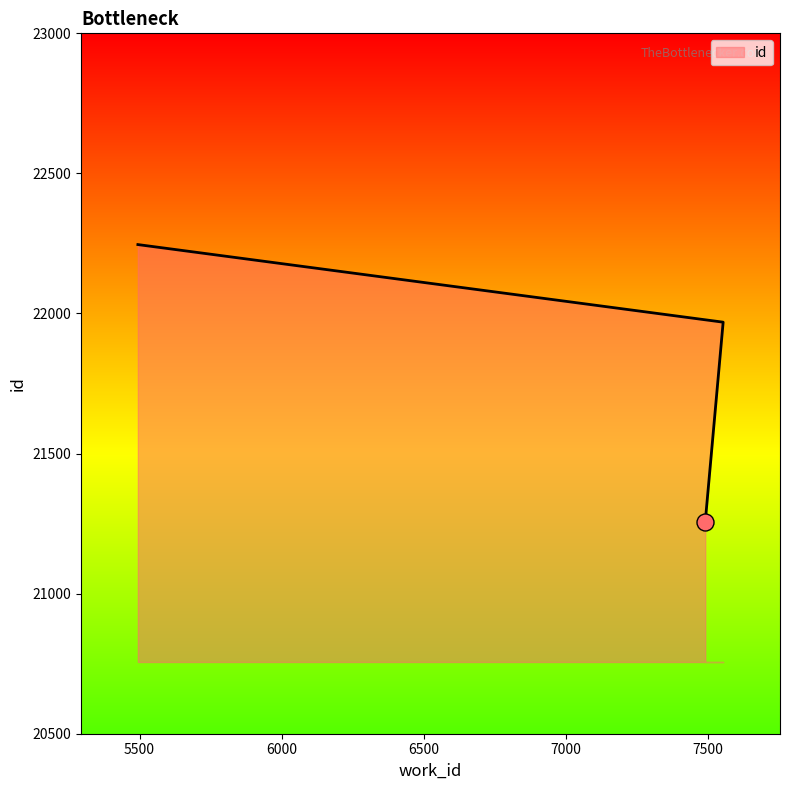

What is the change in value from 7490 to 5494?

+990